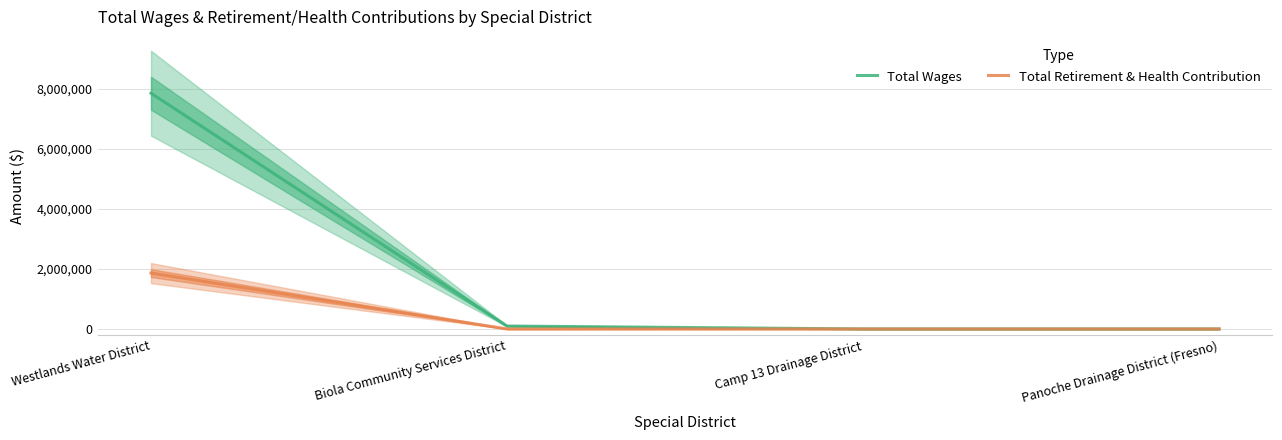

The value of Total Wages at Camp 13 Drainage District is 0. True or false?

True